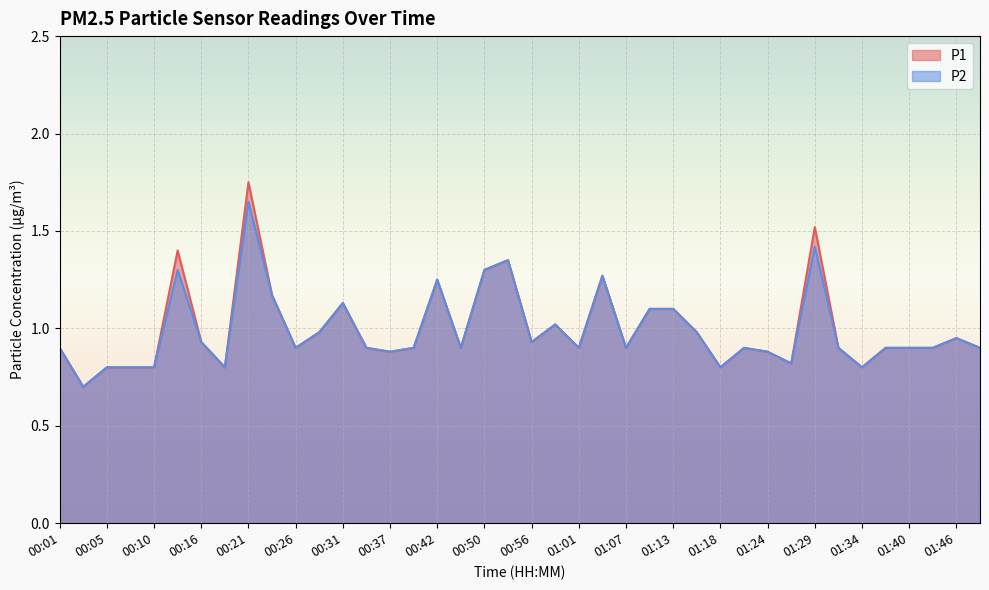

What position from the left is 00:53?

20